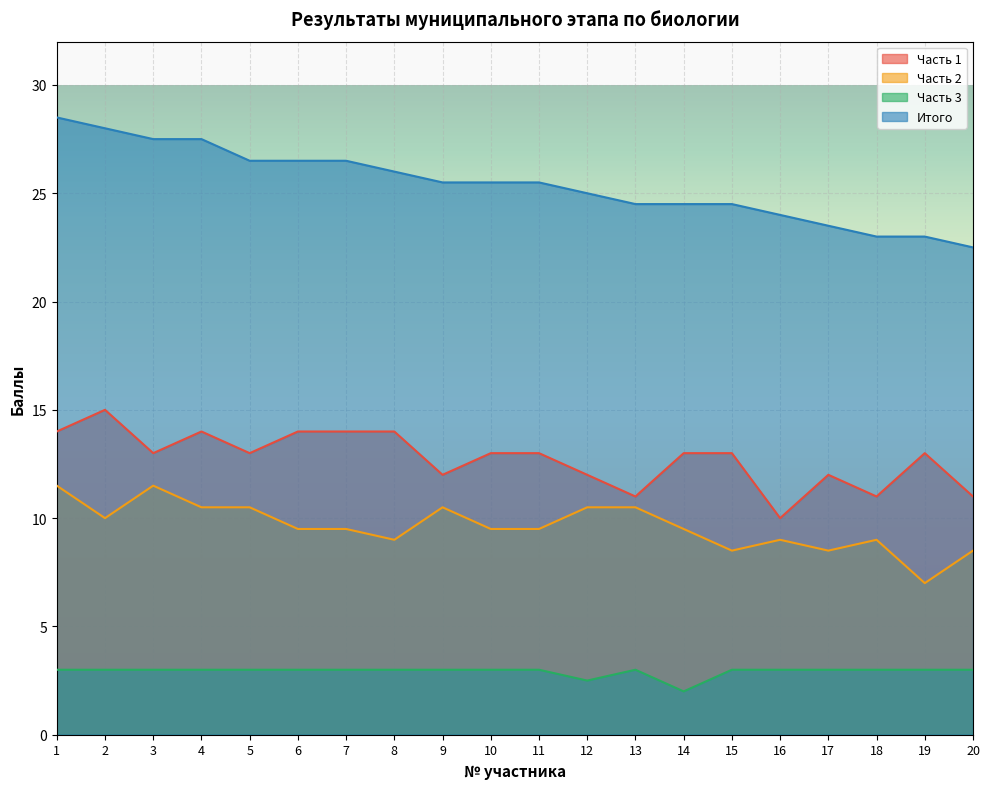

Where is the first local maximum for Часть 3?

13